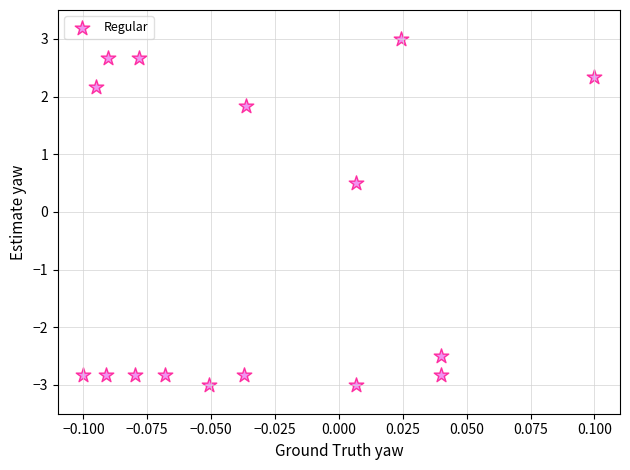

What Y value in the scatter plot is closest to 0?

0.5